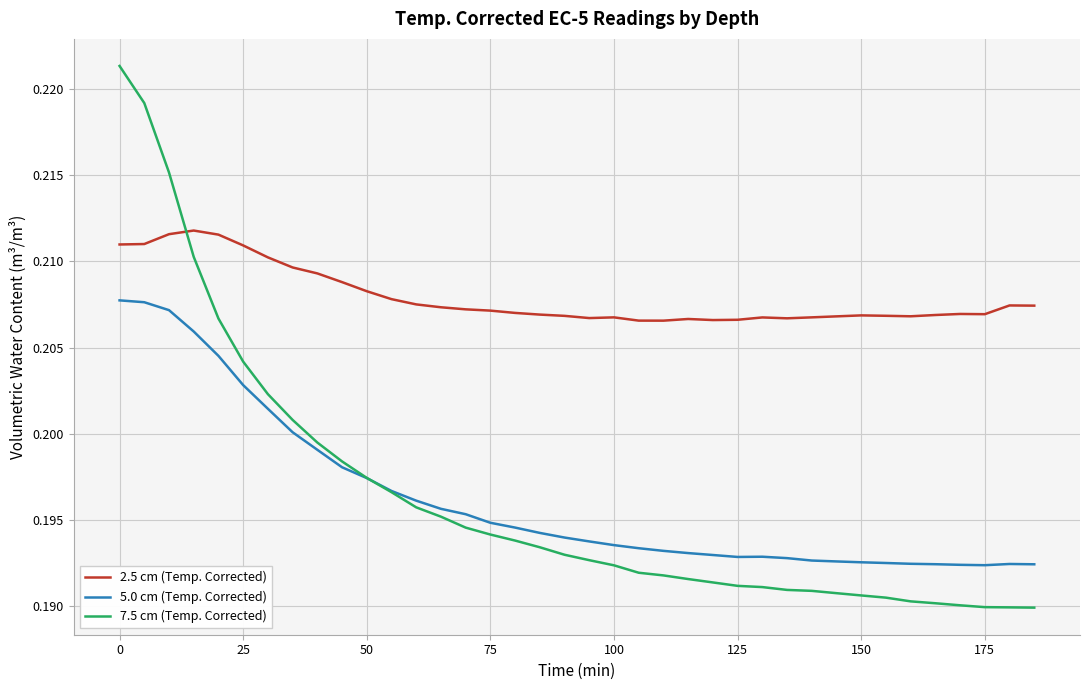

True or false: 7.5 cm (Temp. Corrected) and 2.5 cm (Temp. Corrected) intersect in this chart.

True